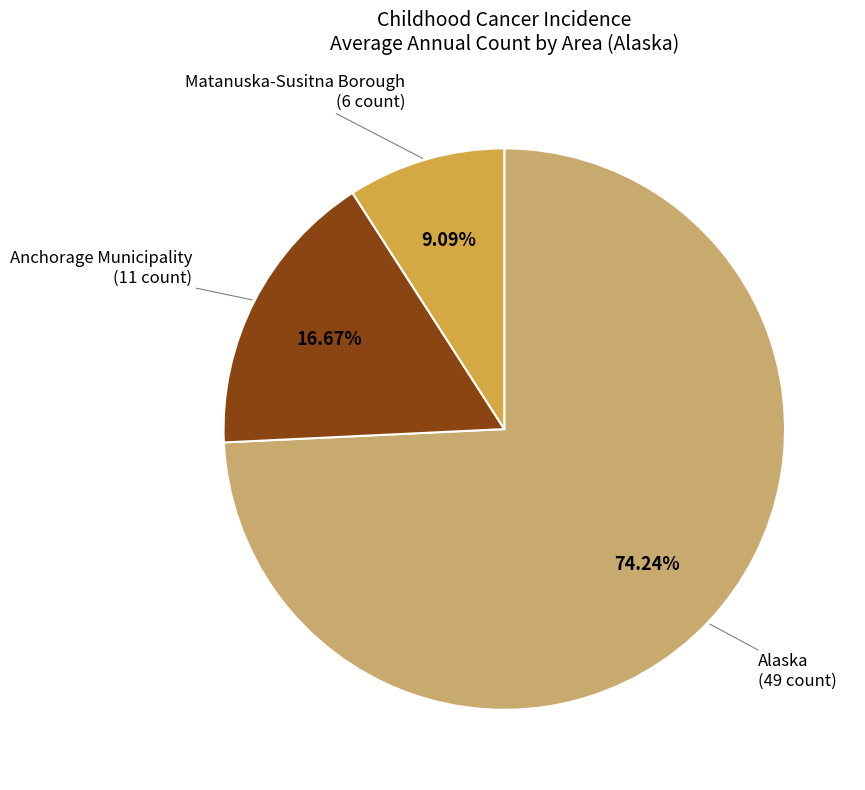

Is there a majority slice in this chart?

Yes